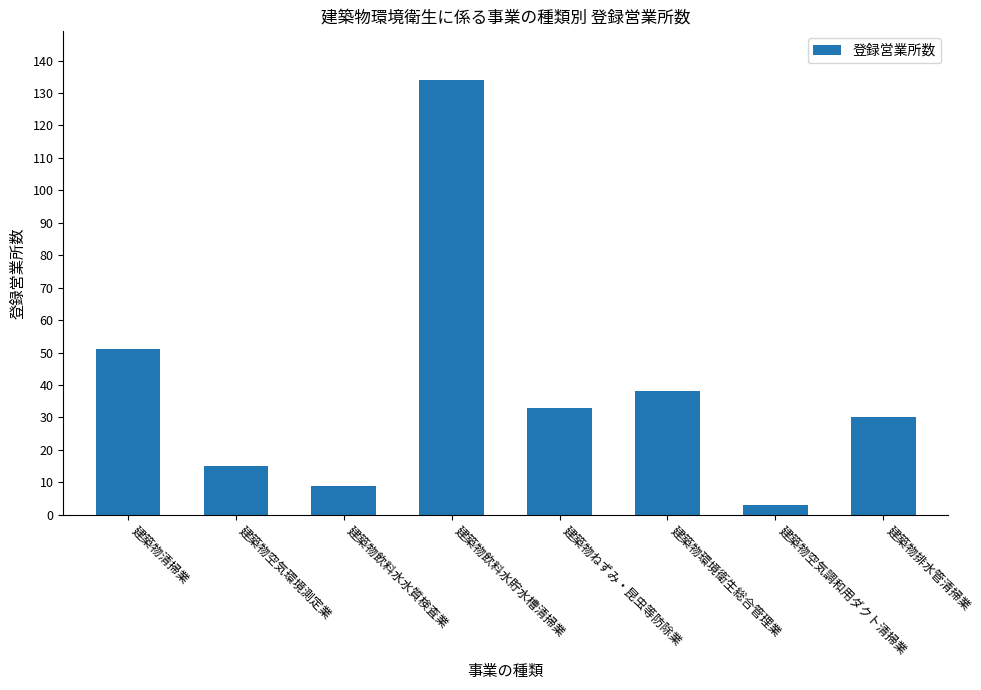

At which label does the data first exceed 33?

建築物清掃業